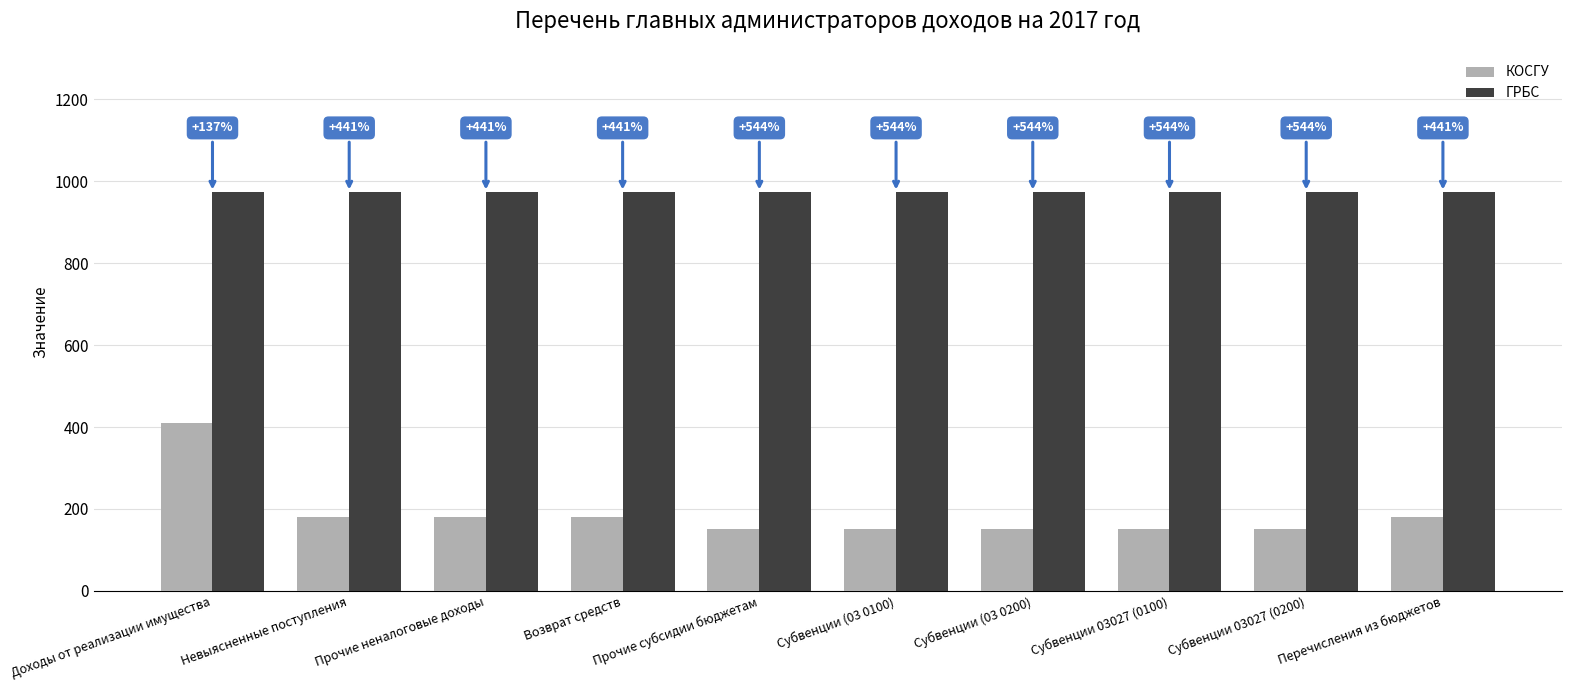

Rank the series at Субвенции (03 0100) from lowest to highest value.

КОСГУ, ГРБС